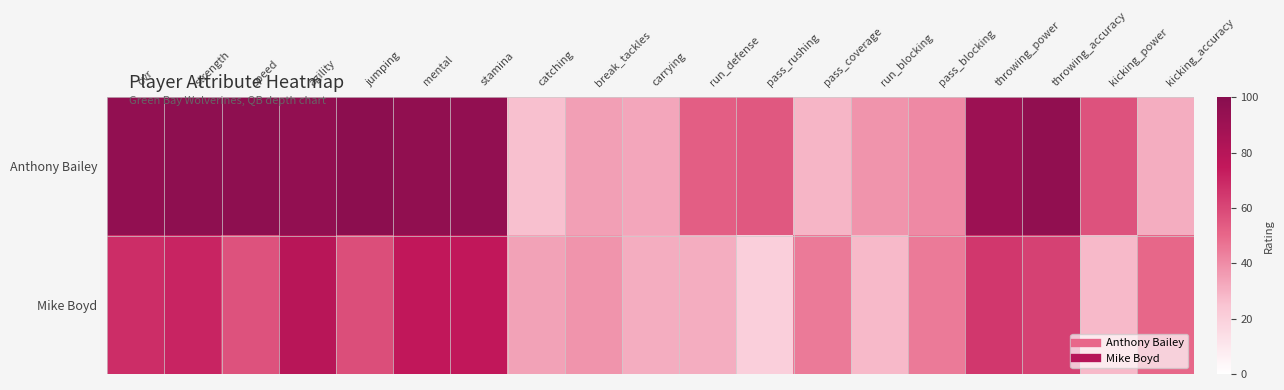

List the series in order of their peak value, highest first.

Anthony Bailey, Mike Boyd